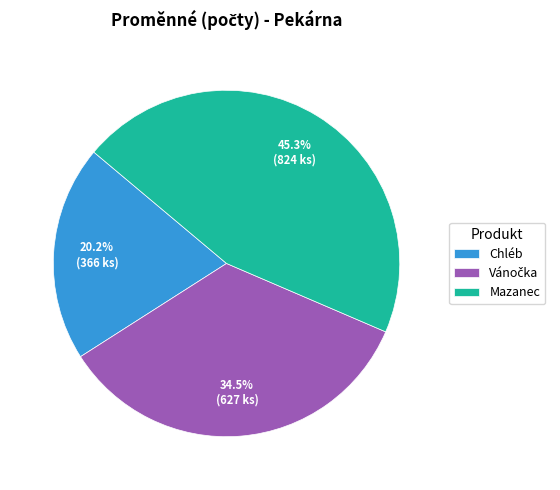

Count the number of slices in the pie.

3